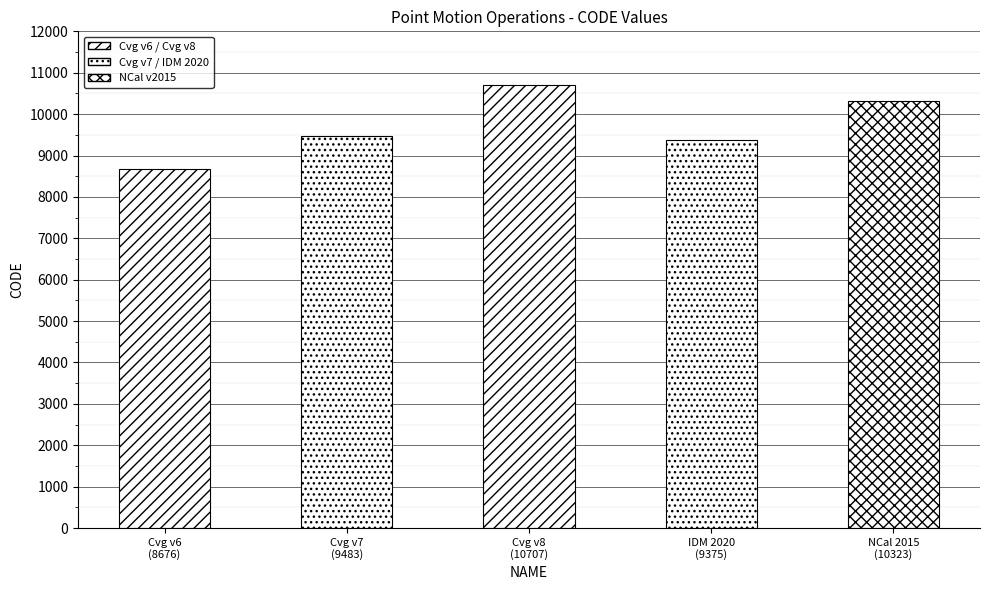

What is the label of the 1st bar from the left?

Cvg v6
(8676)